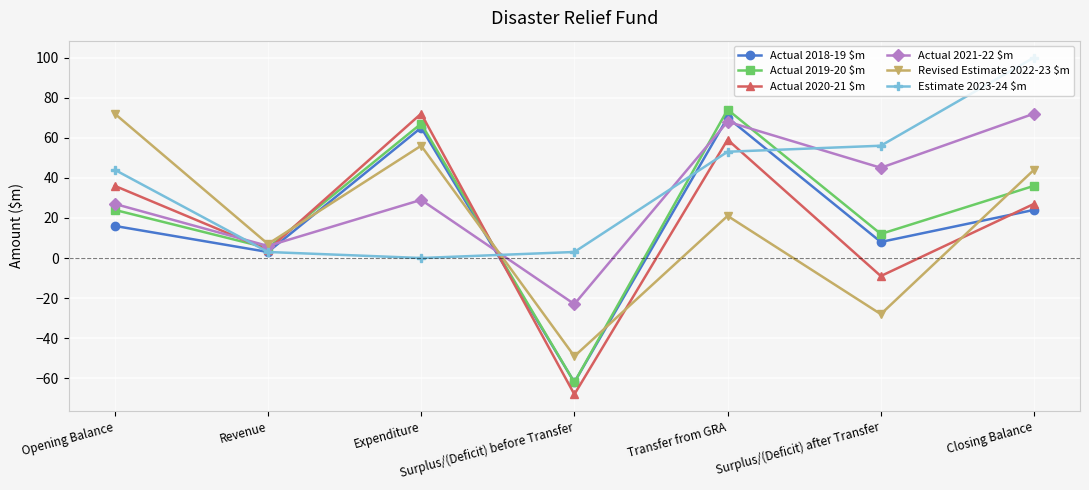

What is the average value of the Estimate 2023-24 $m series?

37